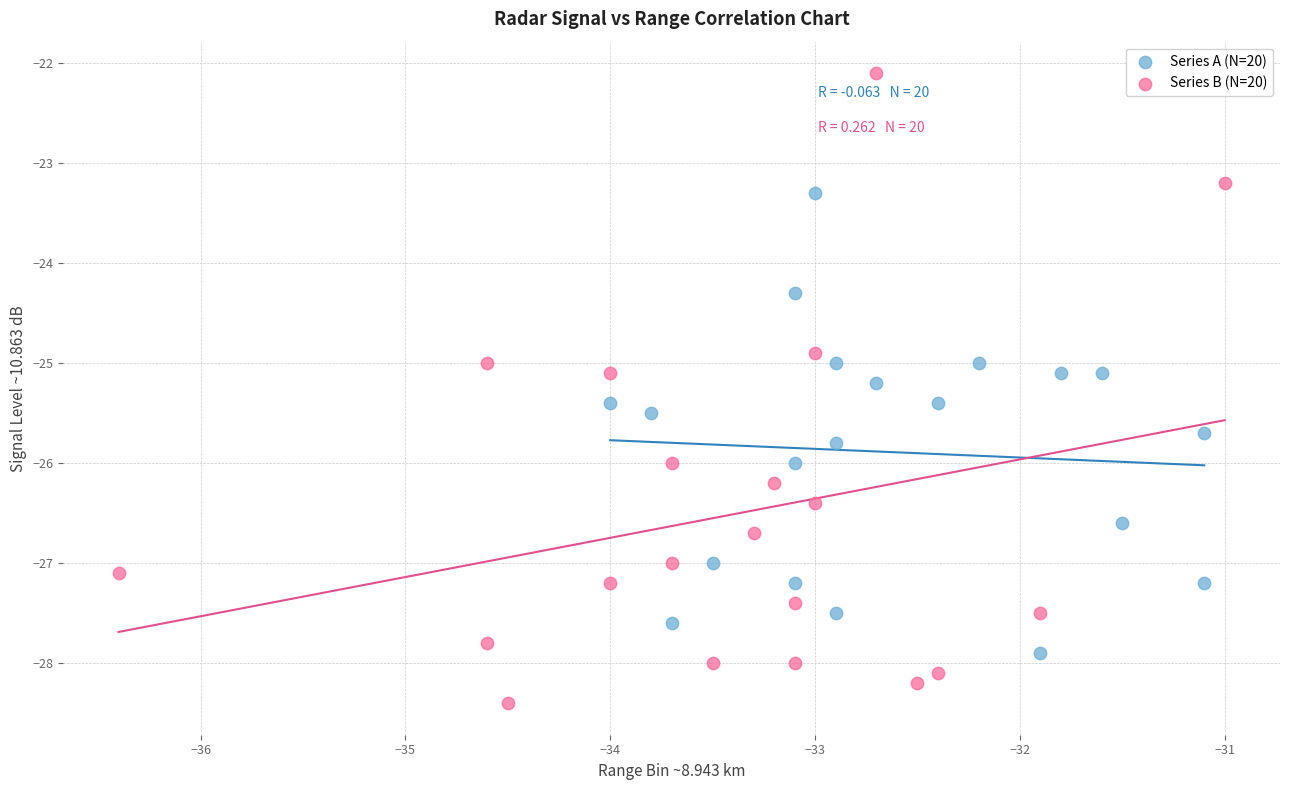

Which series reaches the maximum Y coordinate?

Series B (N=20)